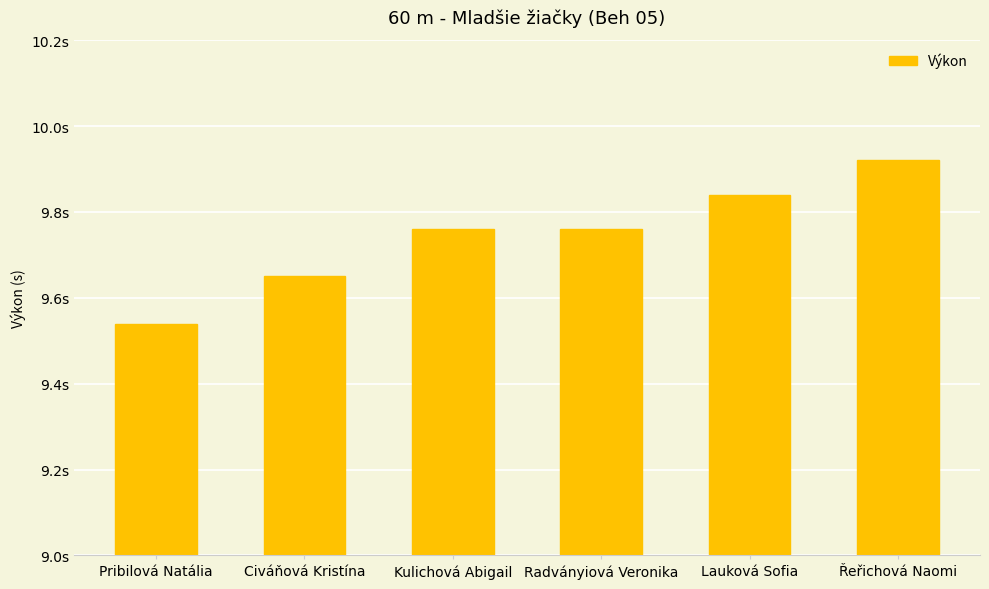

Are the bars horizontal?

No